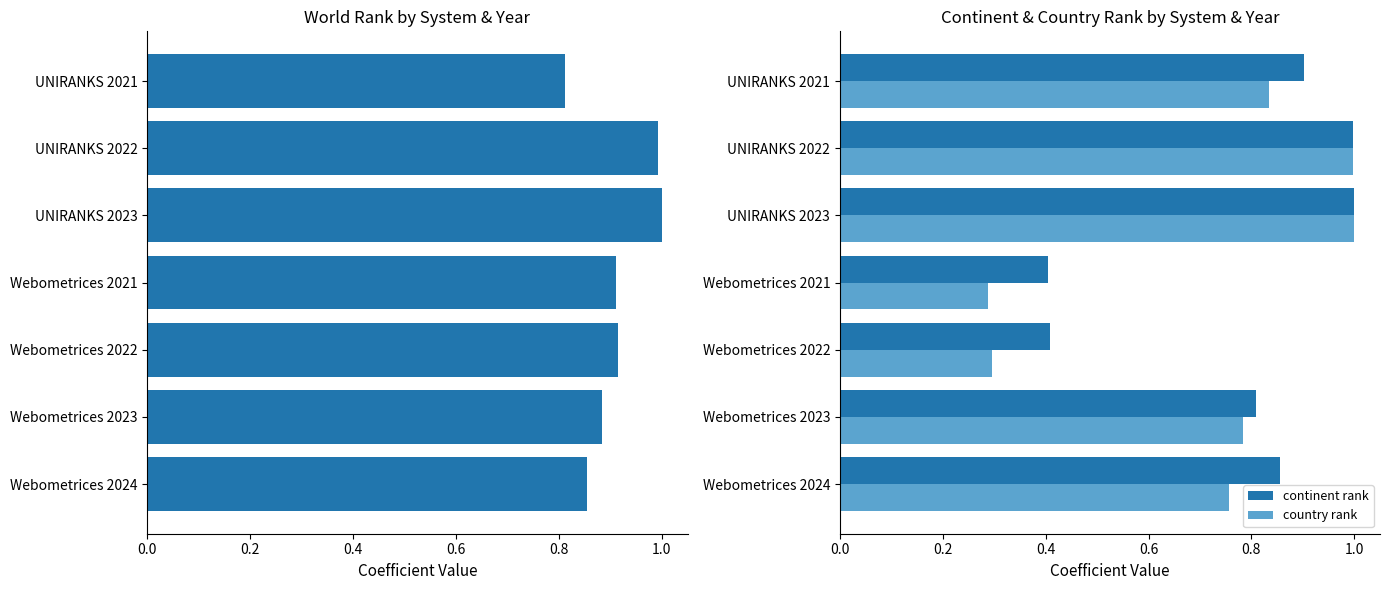

The value of country rank at UNIRANKS 2022 is 1.4. True or false?

False